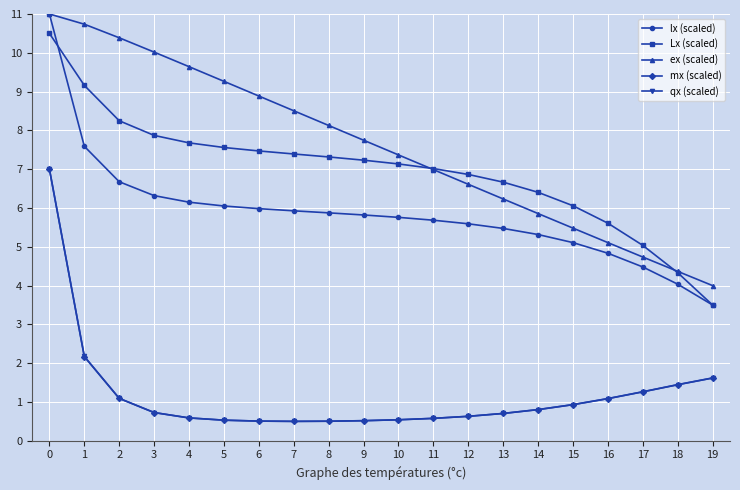

What is the average value of the mx (scaled) series?

1.2